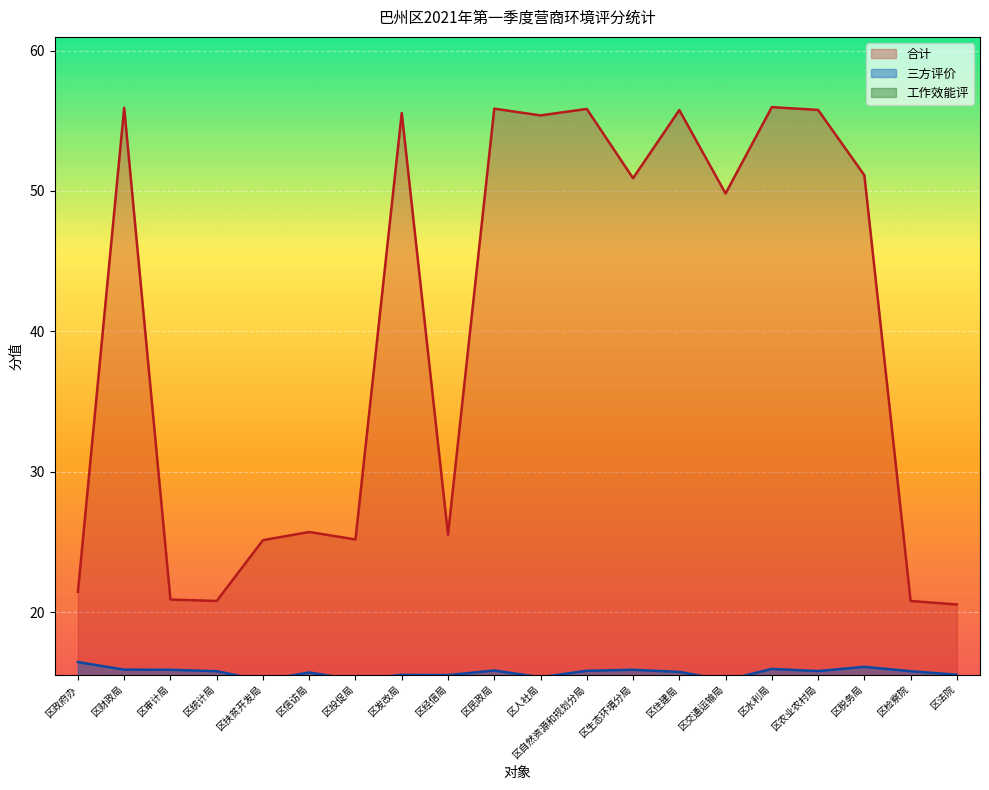

In 三方评价, how many points are higher than both neighbors (excluding endpoints)?

6